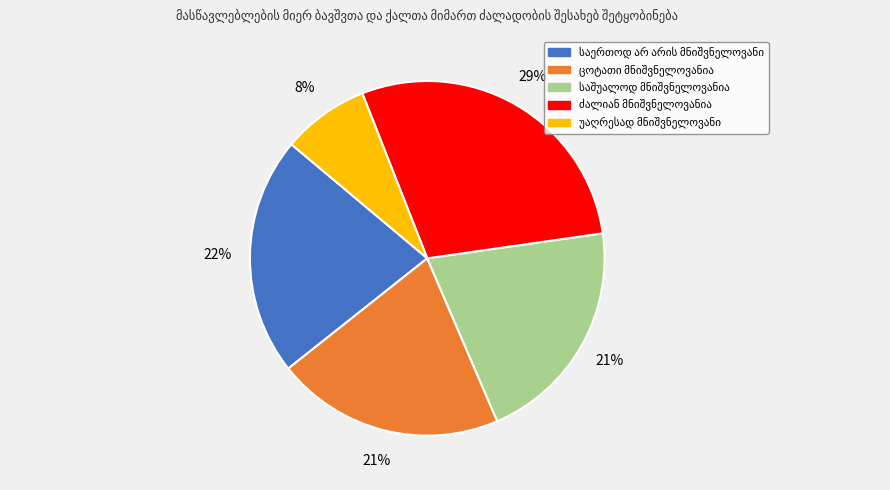

Is there any slice that represents more than half of the pie?

No